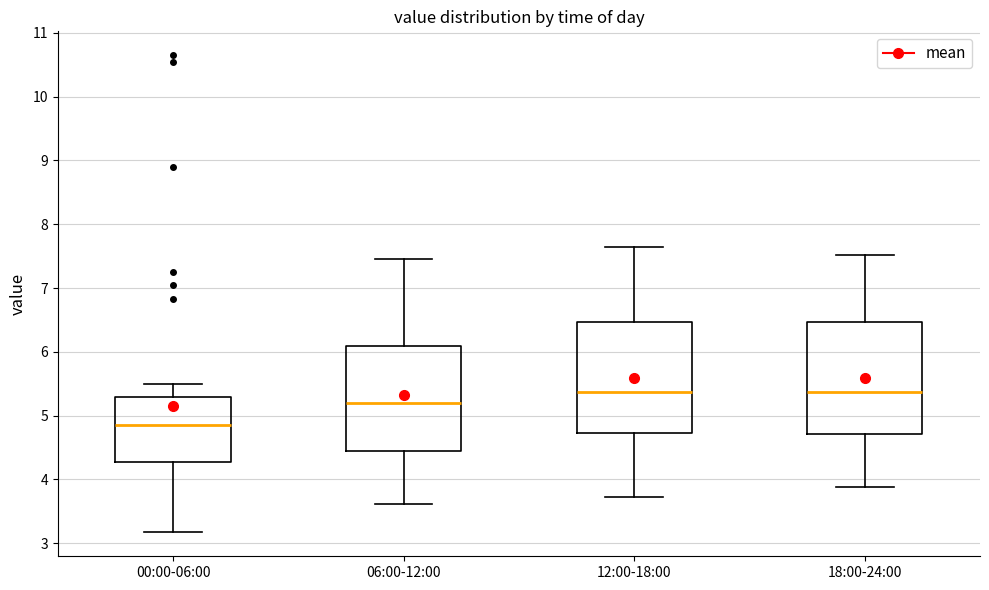

Which box's median line is the lowest?

00:00-06:00